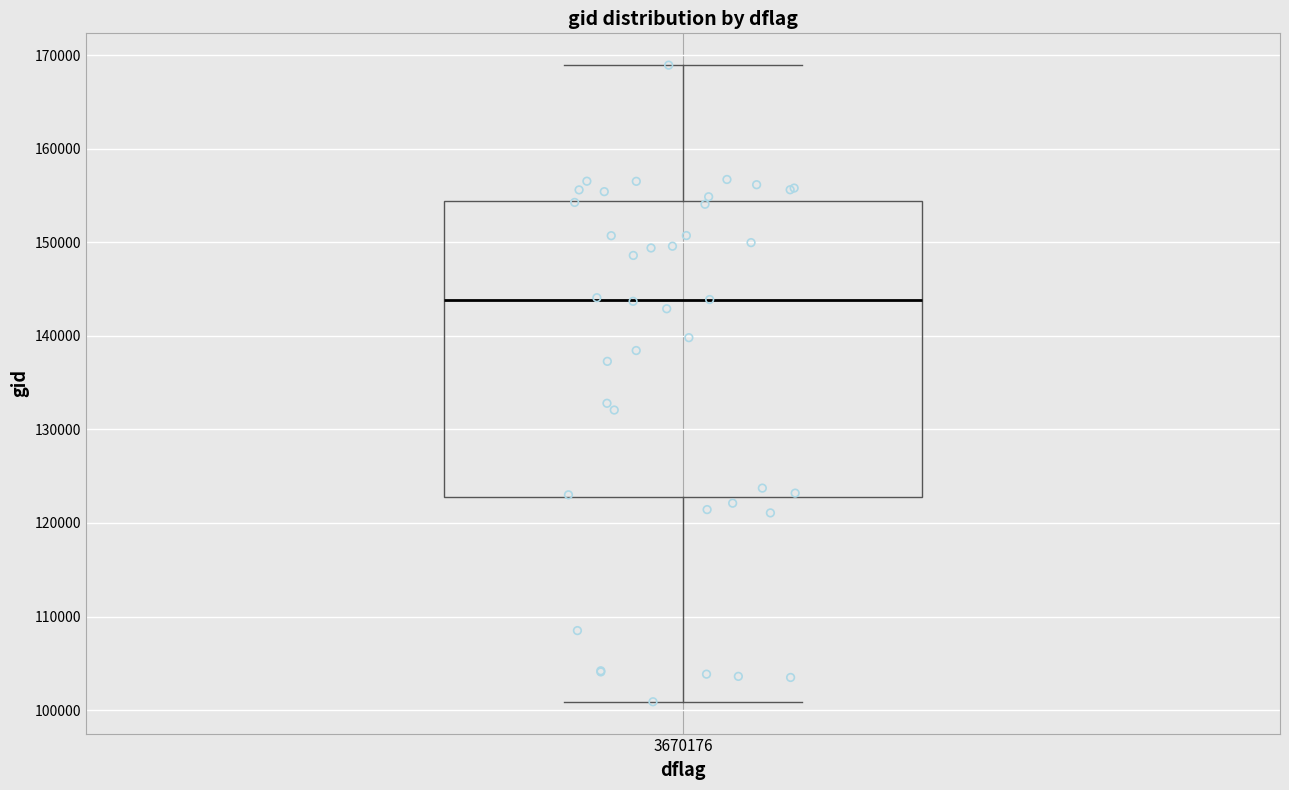

Where does the upper whisker of the box at x = 3670176 end on the y-axis? The values are not printed on the chart, so give them approximately, as read against the axis.

169000